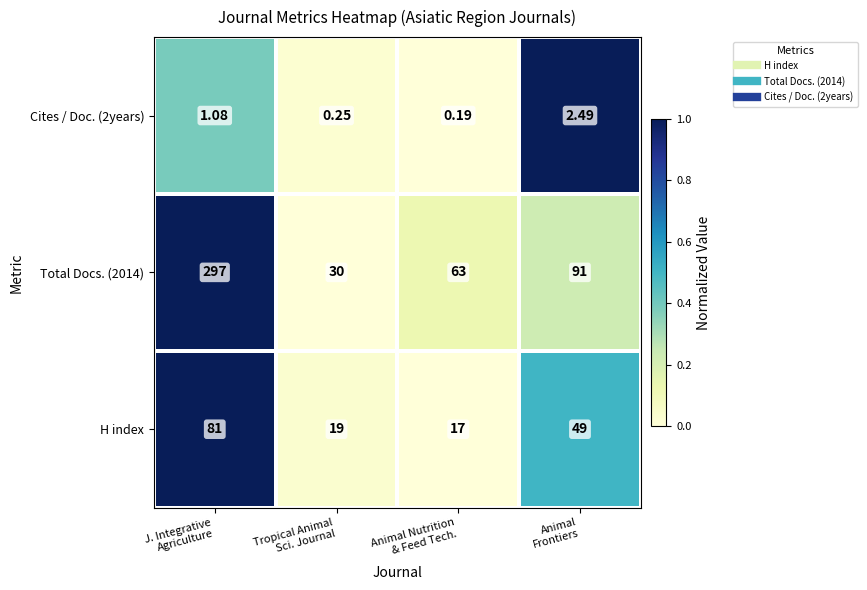

How many data points in Cites / Doc. (2years) are above 1?

2